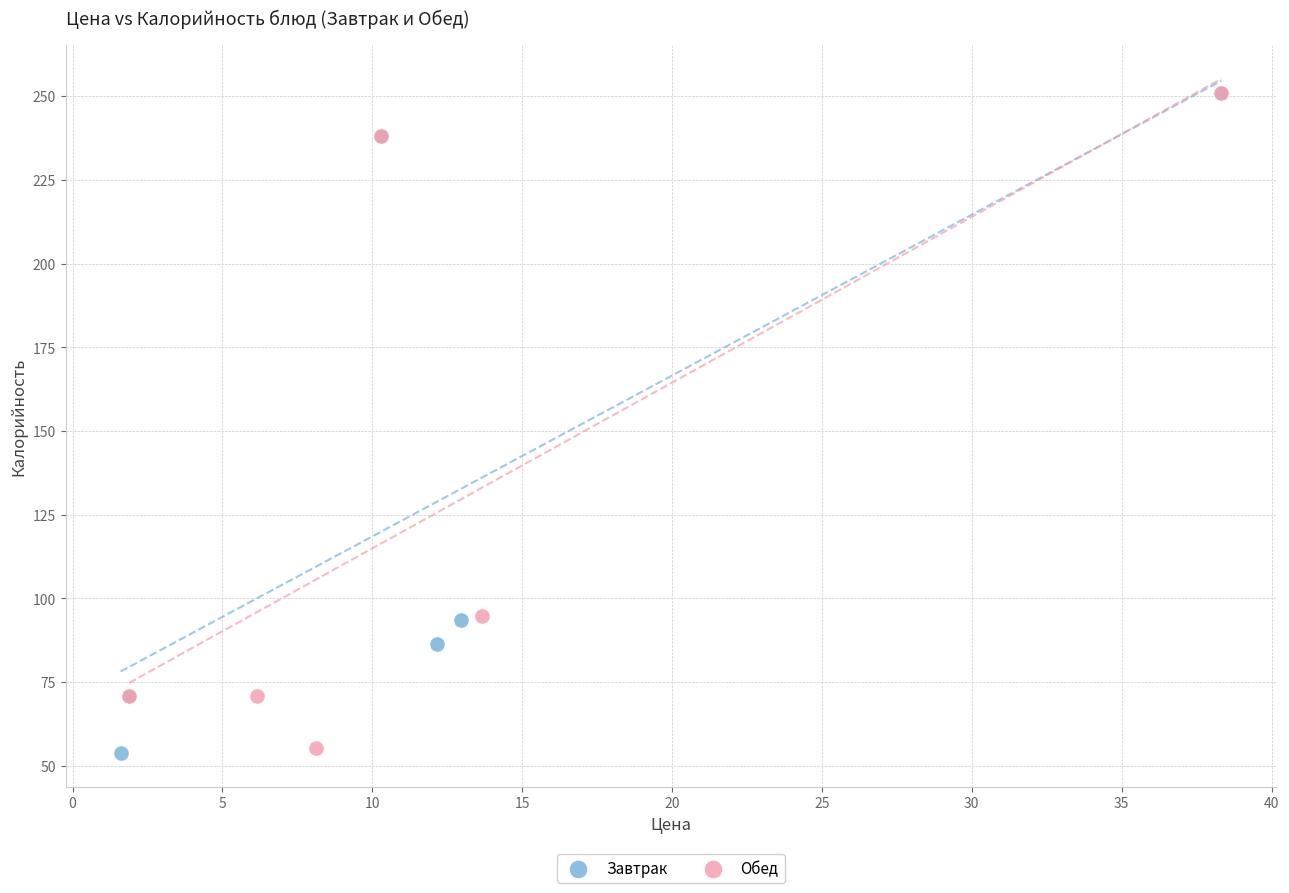

What are all the series names shown in the legend?

Завтрак, Обед